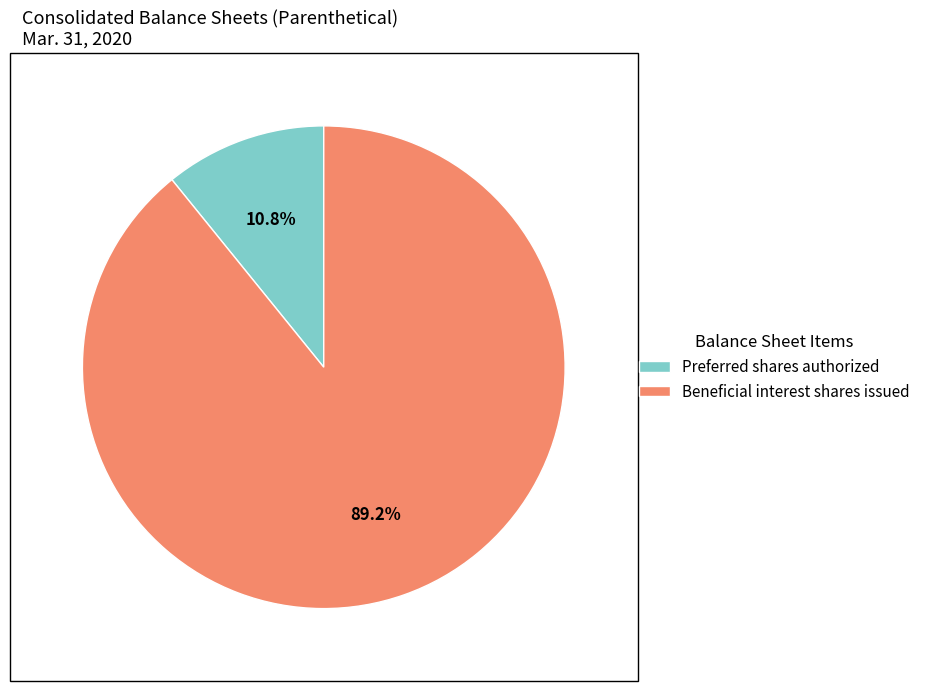

Rank the categories by value from lowest to highest.

Preferred shares authorized, Beneficial interest shares issued